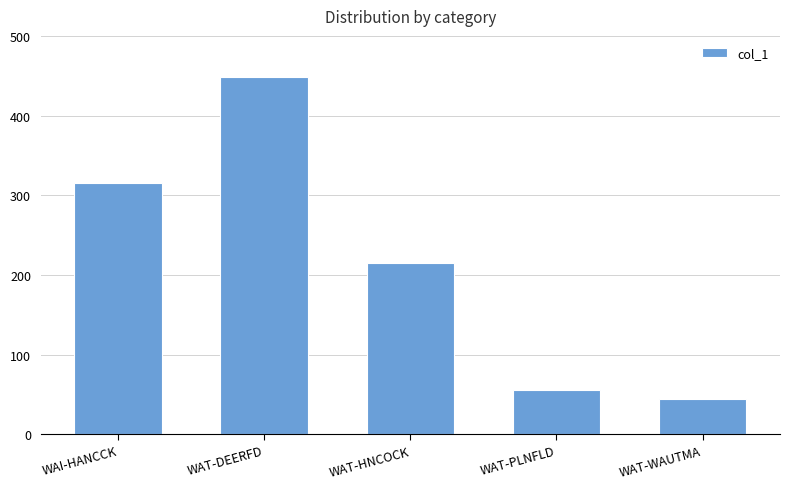

Rank the categories by value from lowest to highest.

WAT-WAUTMA, WAT-PLNFLD, WAT-HNCOCK, WAI-HANCCK, WAT-DEERFD